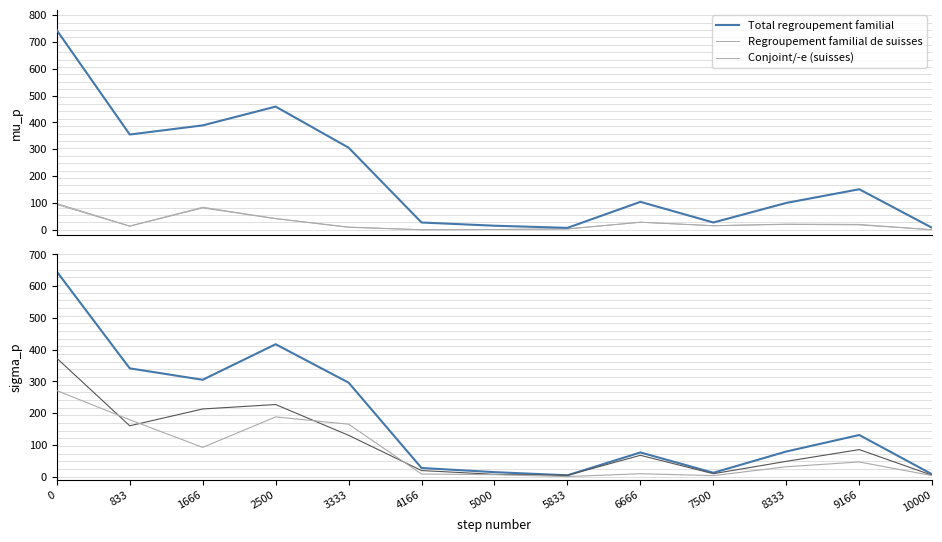

After their last crossing, which series has the higher values: Regroupement familial de suisses or Conjoint/-e (étrangers)?

Conjoint/-e (étrangers)